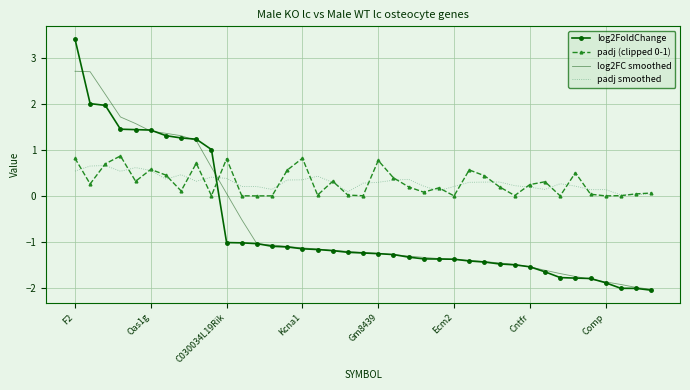

Which series has the widest spread of values?

log2FoldChange